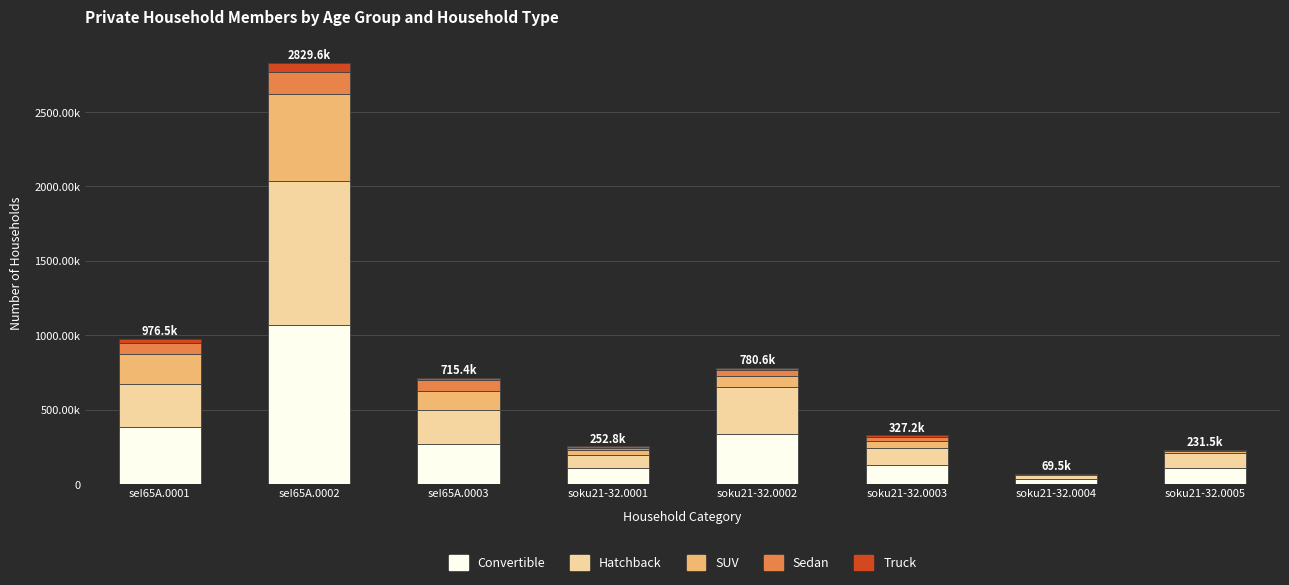

Rank the categories by SUV value from lowest to highest.

soku21-32.0004, soku21-32.0005, soku21-32.0001, soku21-32.0003, soku21-32.0002, seI65A.0003, seI65A.0001, seI65A.0002